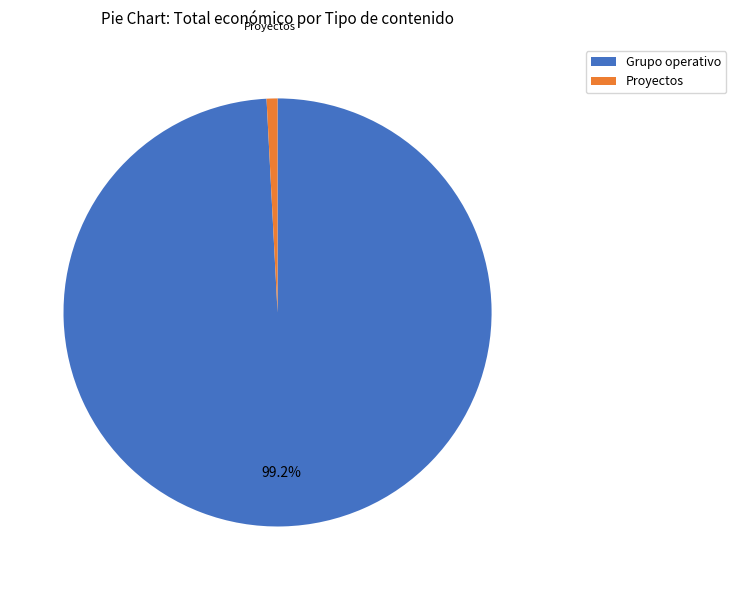

Does Grupo operativo account for over 50% of the chart?

Yes